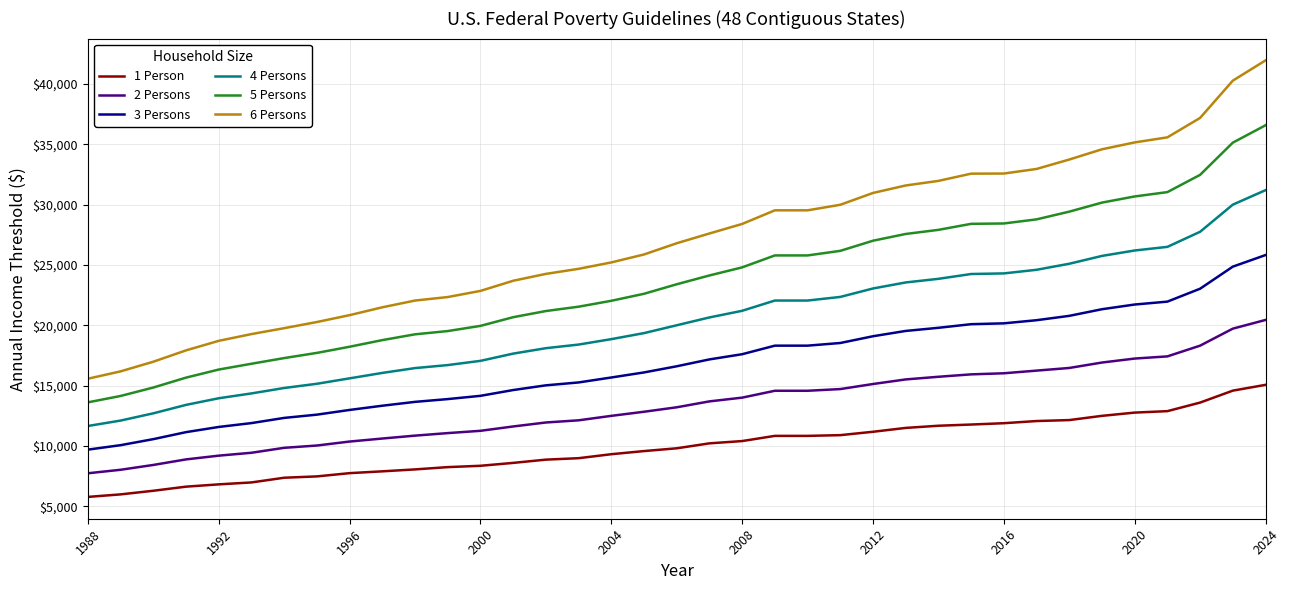

Rank the series at 2008 from lowest to highest value.

1 Person, 2 Persons, 3 Persons, 4 Persons, 5 Persons, 6 Persons